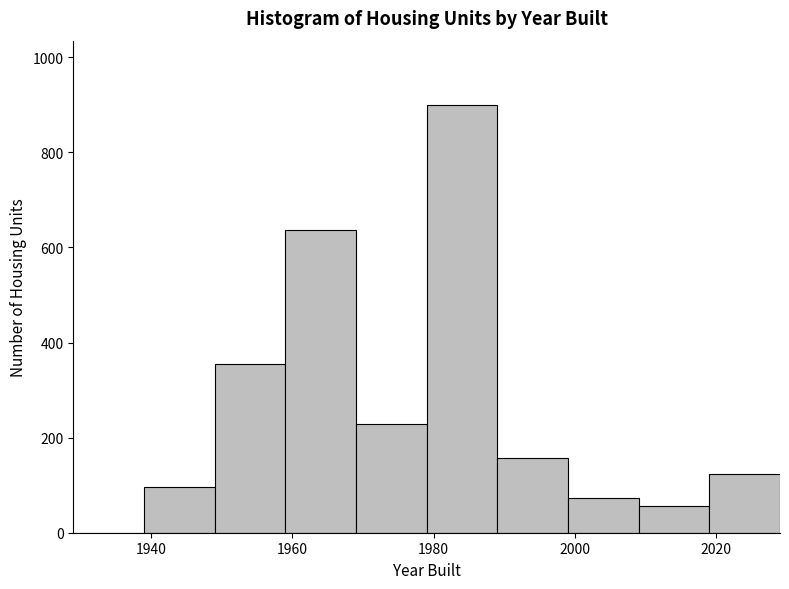

Over which range of the x-axis is the bar tallest?

1979 to 1989